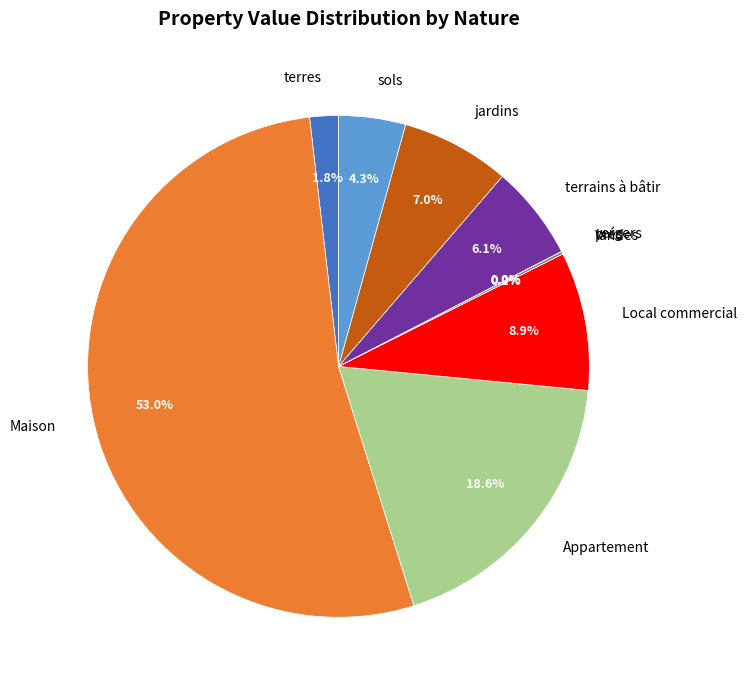

What percentage is NOT represented by sols?

95.7%